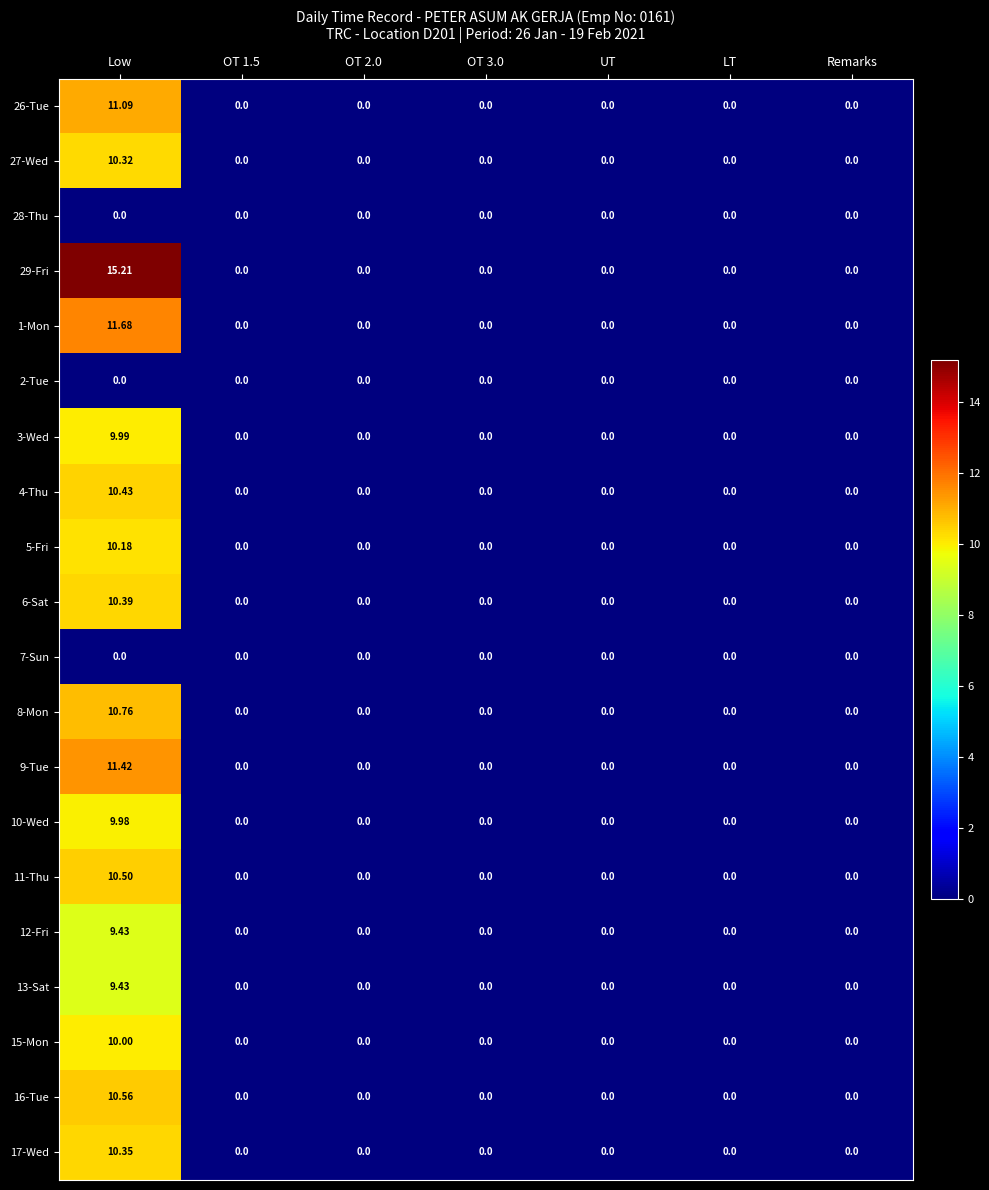

At which category is the sum across all series the highest?

Low